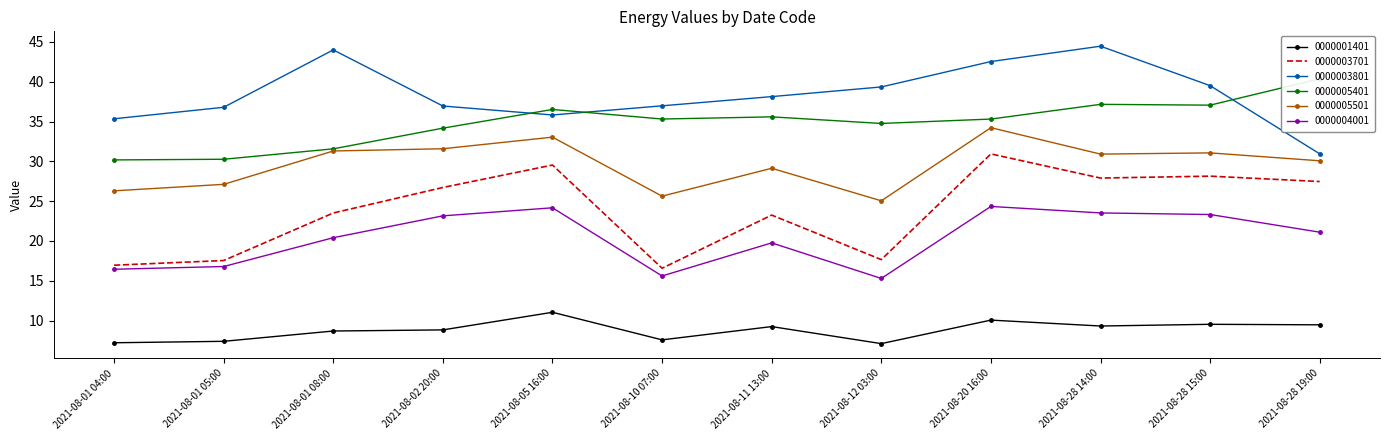

Rank the series at 2021-08-20 16:00 from lowest to highest value.

0000001401, 0000004001, 0000003701, 0000005501, 0000005401, 0000003801